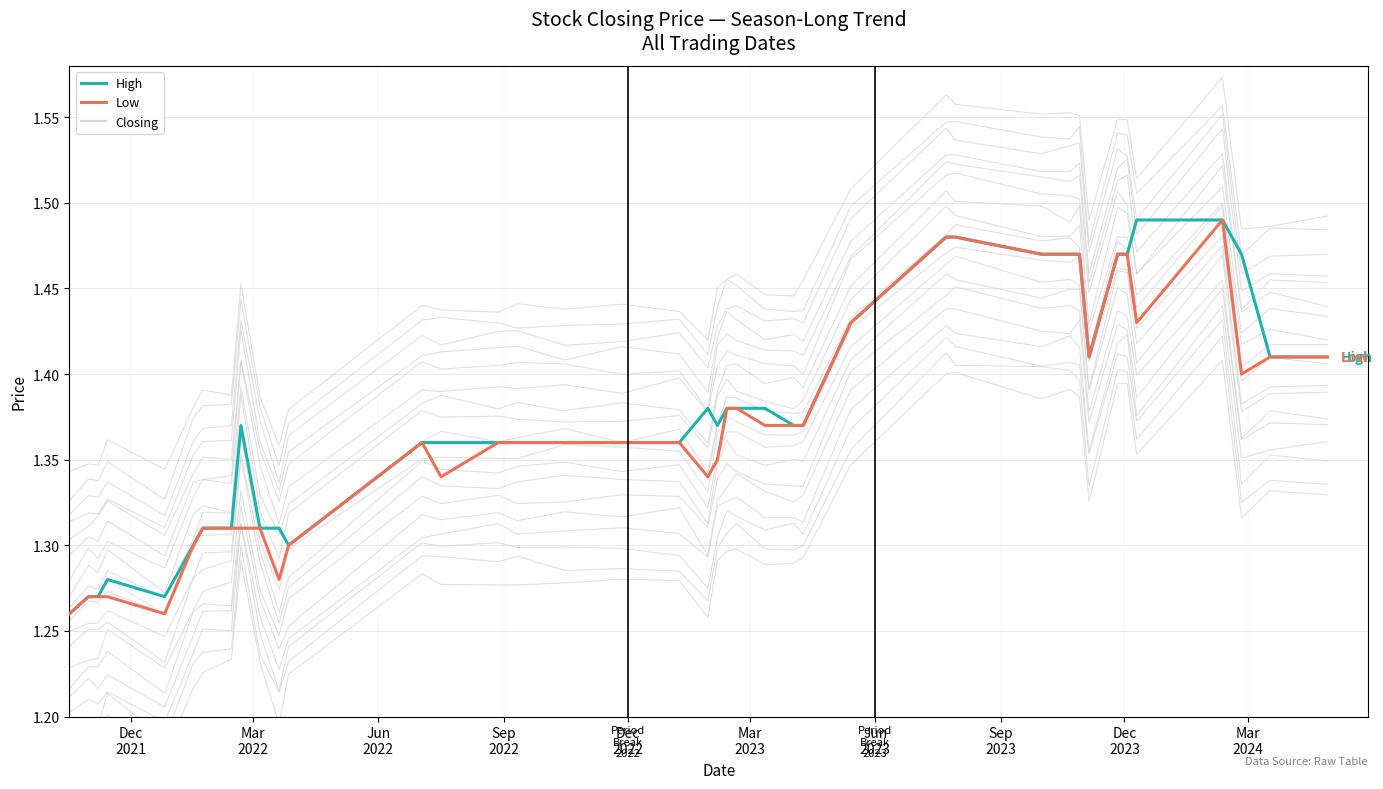

True or false: Closing and High intersect in this chart.

False